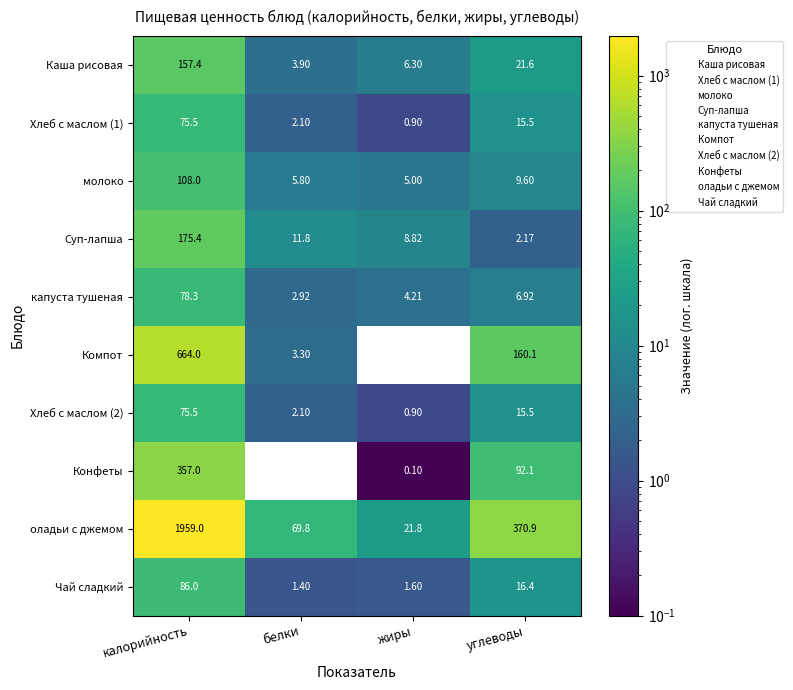

Which series has the largest total across all categories?

оладьи с джемом